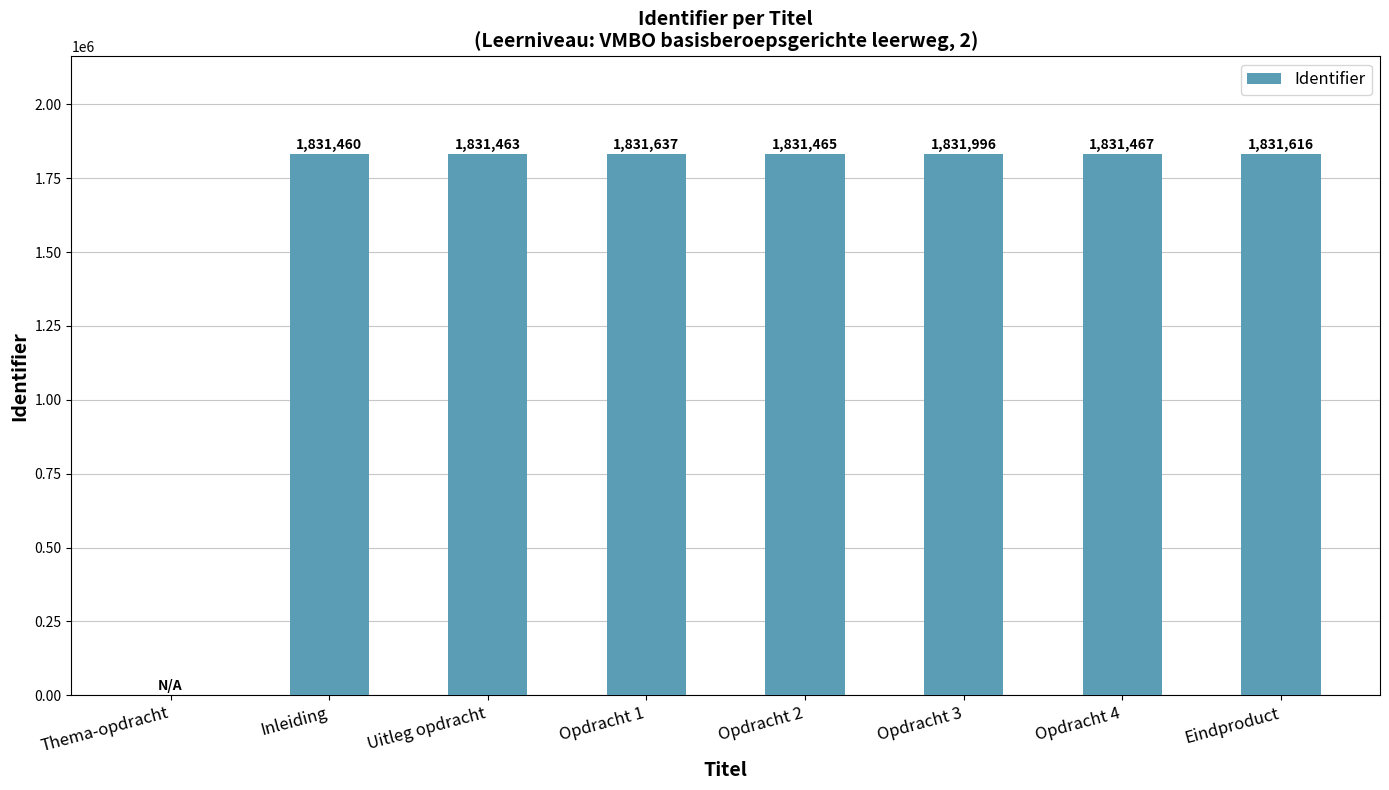

Which has a higher value, Opdracht 2 or Thema-opdracht?

Opdracht 2